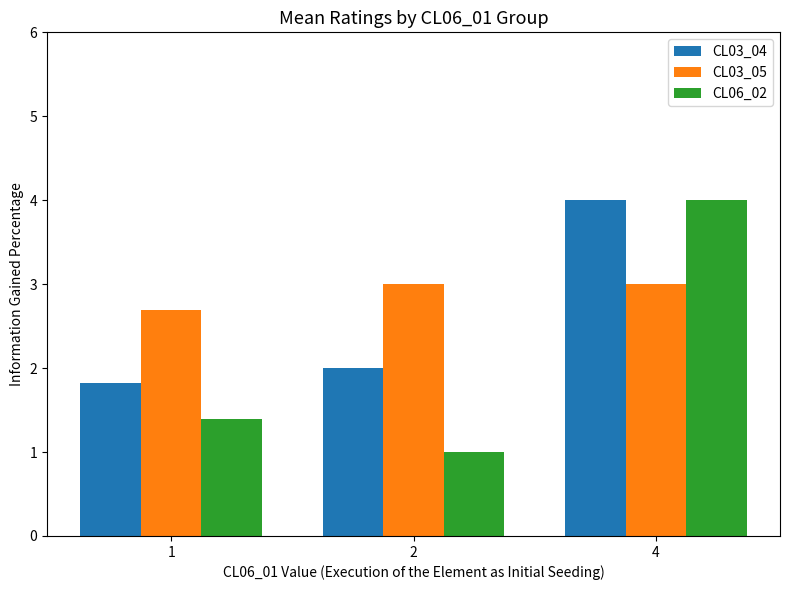

List the labels in order of CL06_02 value, smallest first.

2, 1, 4